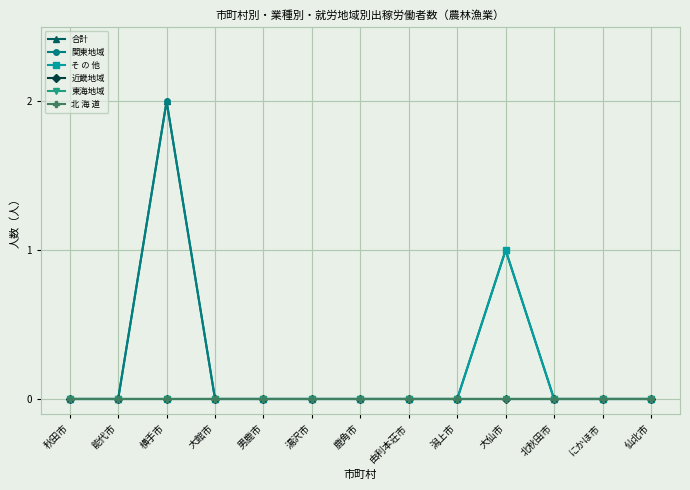

True or false: そ の 他 and 合計 intersect in this chart.

False